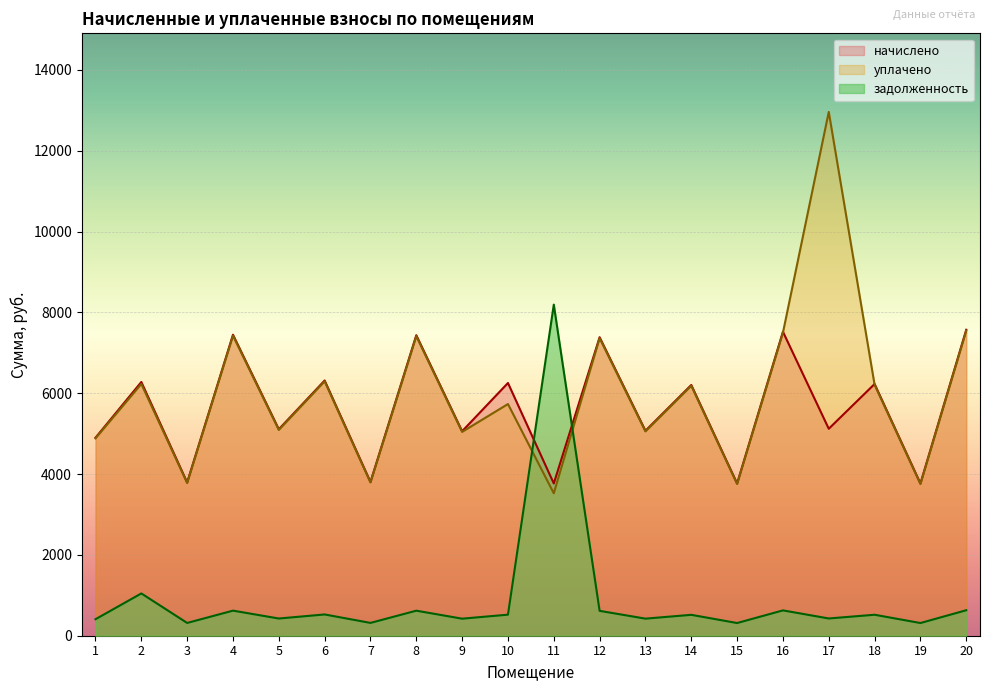

What are all the series names shown in the legend?

начислено, уплачено, задолженность